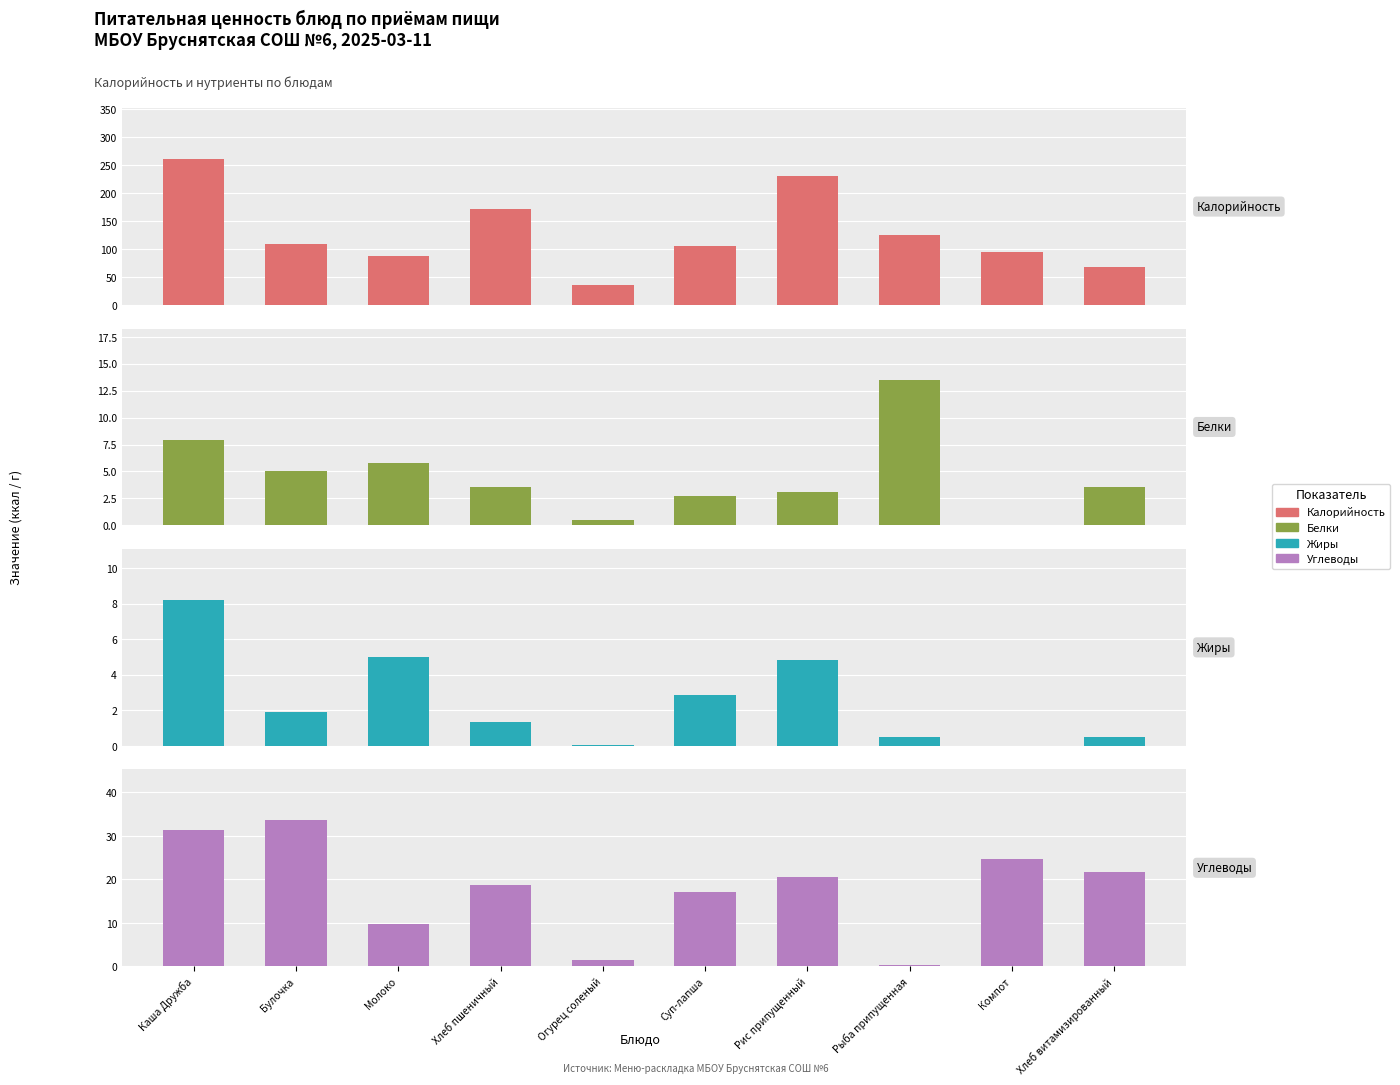

Is it true that Белки equals 3.6 at Хлеб пшеничный?

True